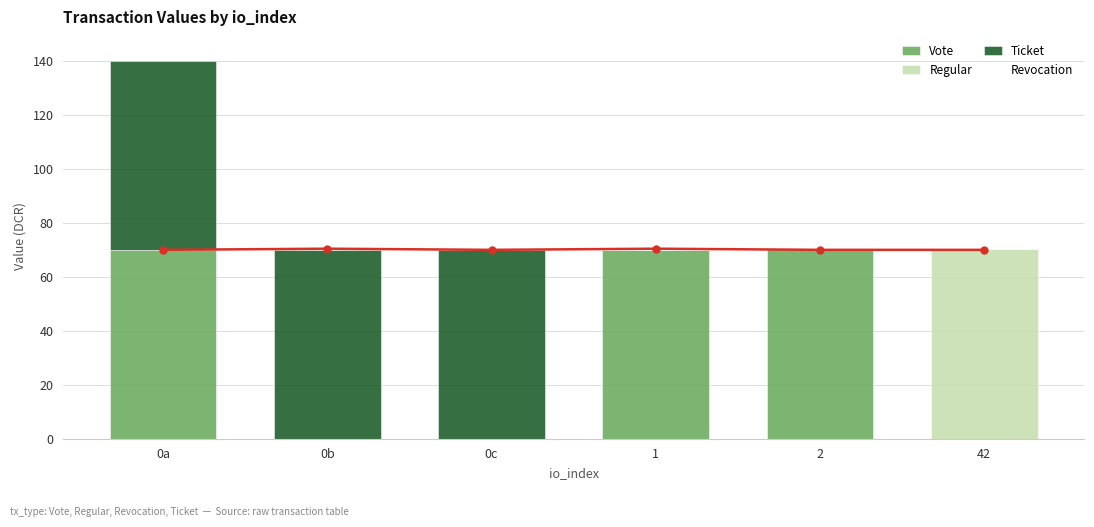

Where is Revocation nearest to the value 35?

0c